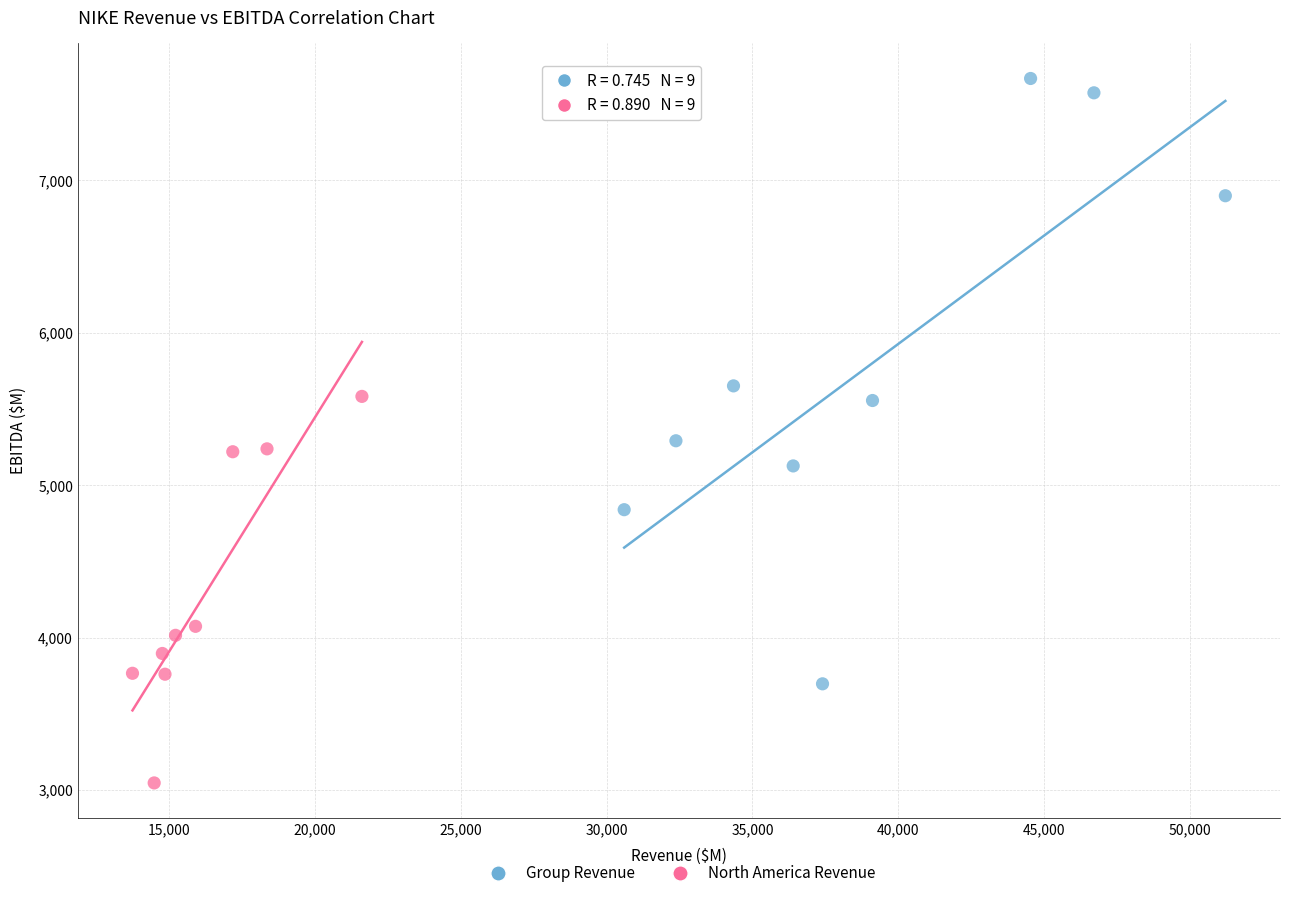

Which series has the largest Y range (max minus min)?

Group Revenue